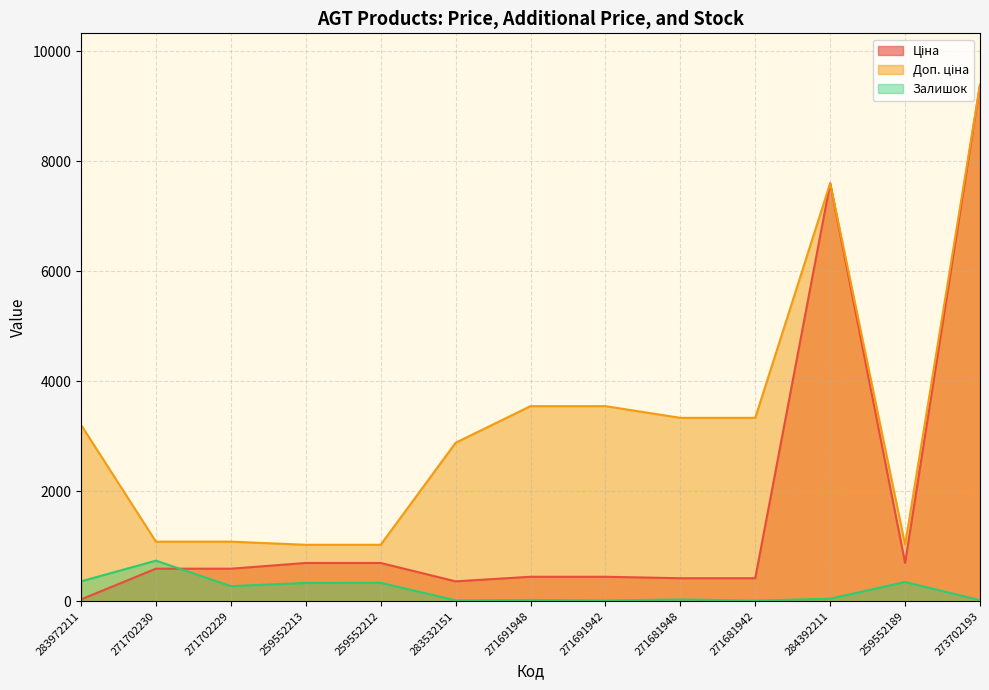

What are all the series names shown in the legend?

Ціна, Доп. ціна, Залишок